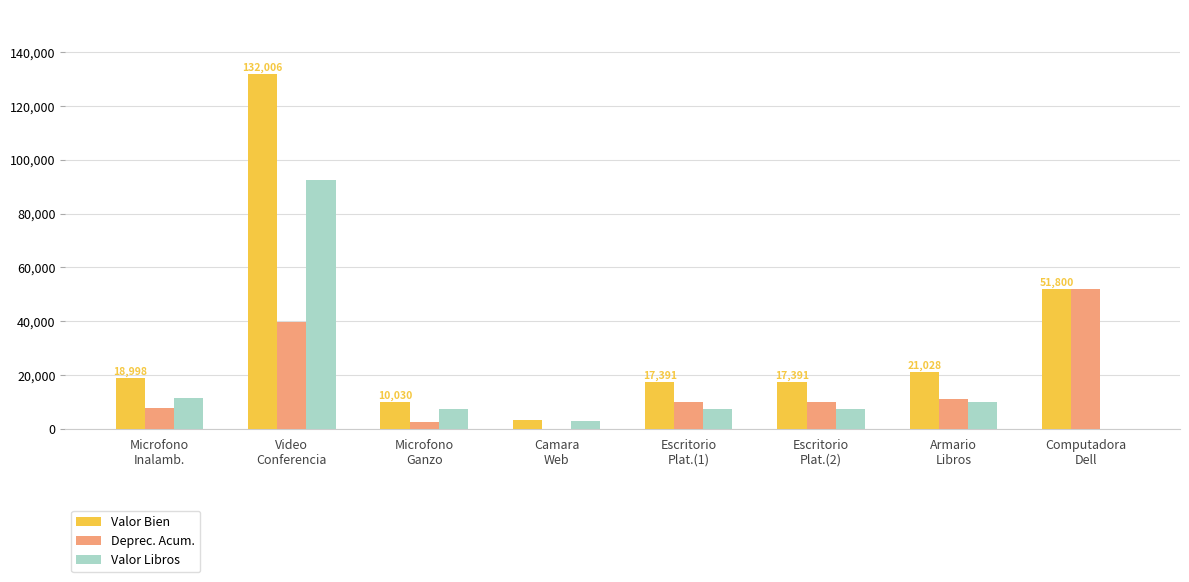

Which series has the largest total across all categories?

Valor Bien